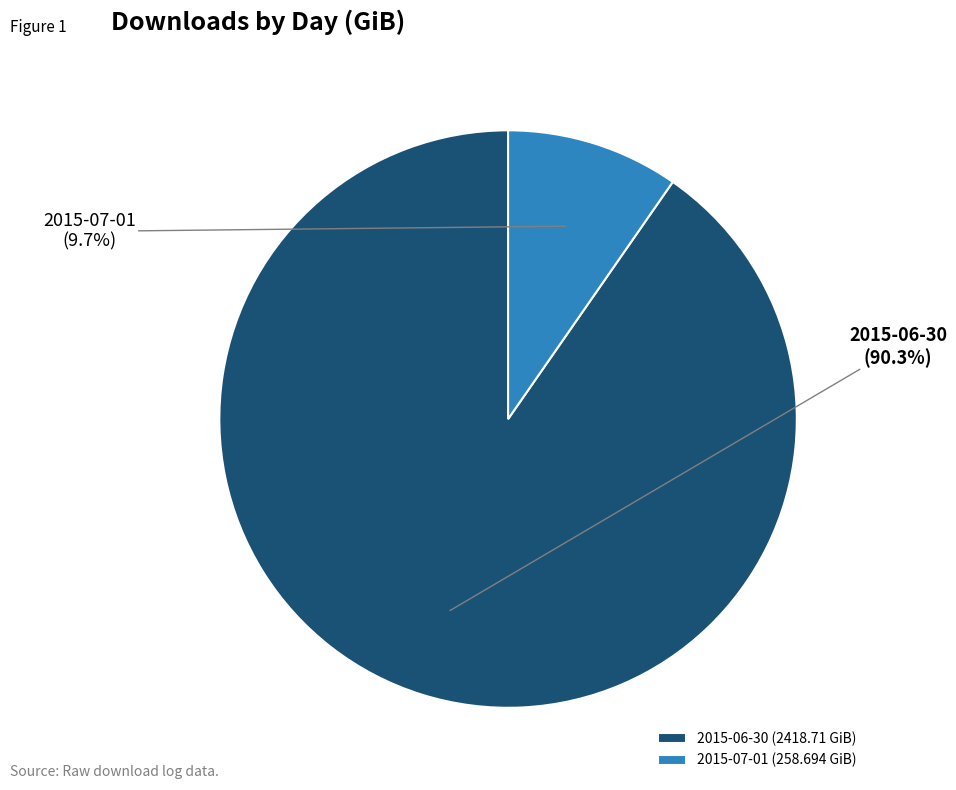

The 2015-06-30 slice represents 80% of the pie. True or false?

False